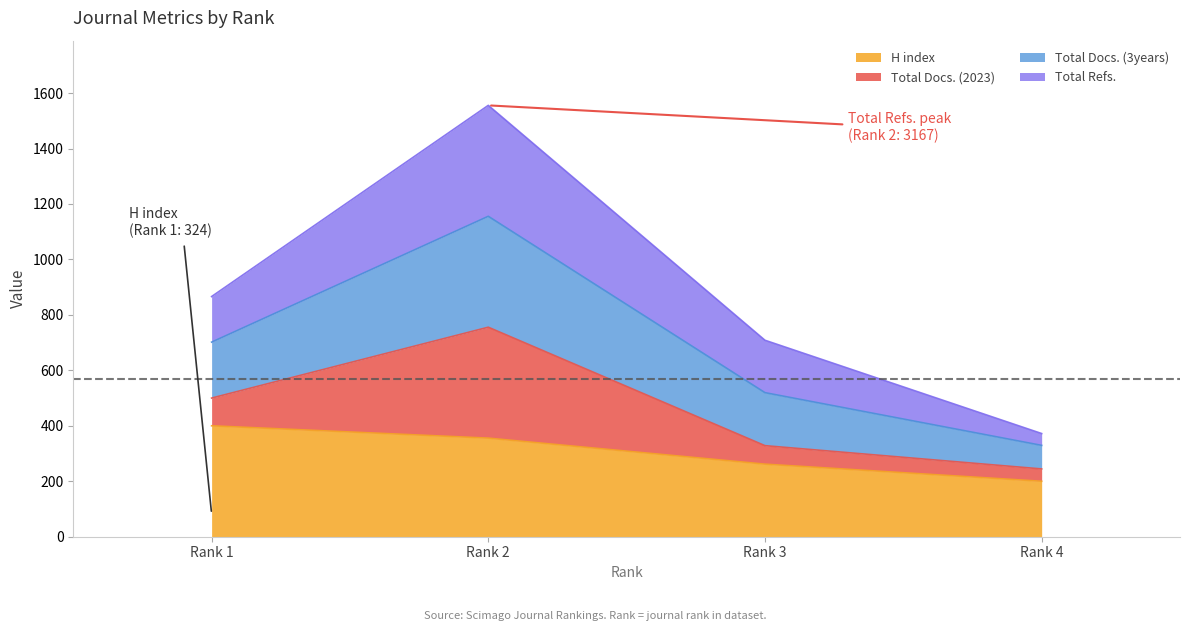

What is the sum of the H index values at Rank 4 and Rank 3?

461.7